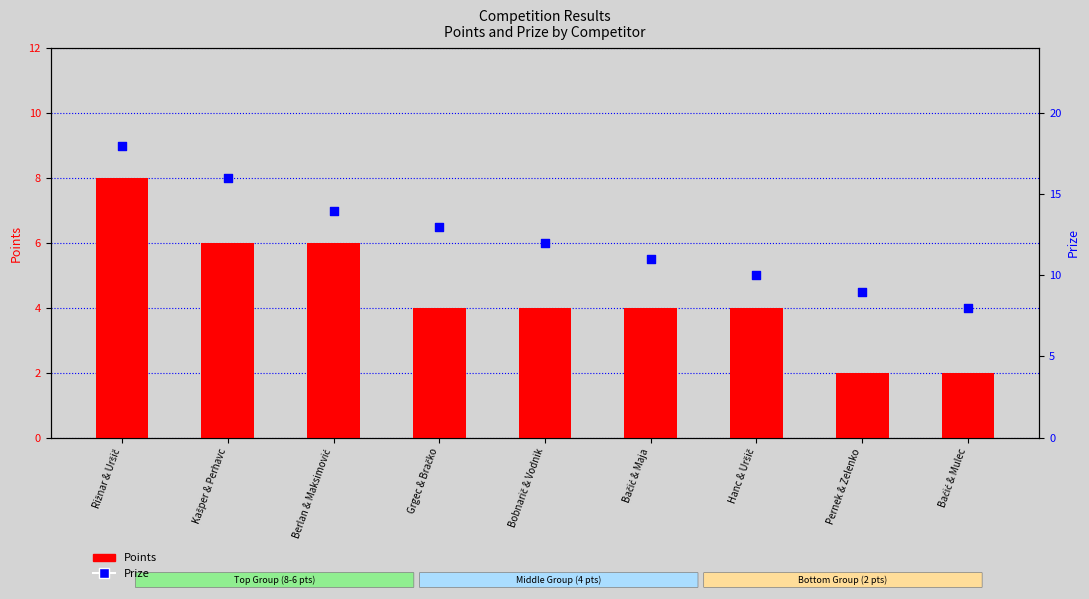

What are all the series names shown in the legend?

Points, Prize